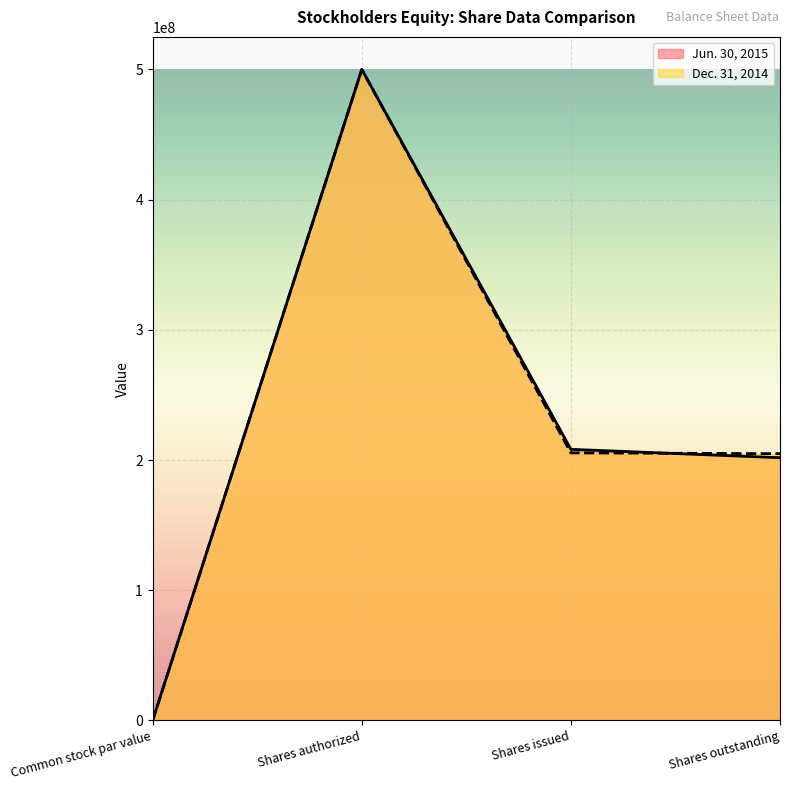

At which label does Dec. 31, 2014 reach its minimum?

Common stock par value